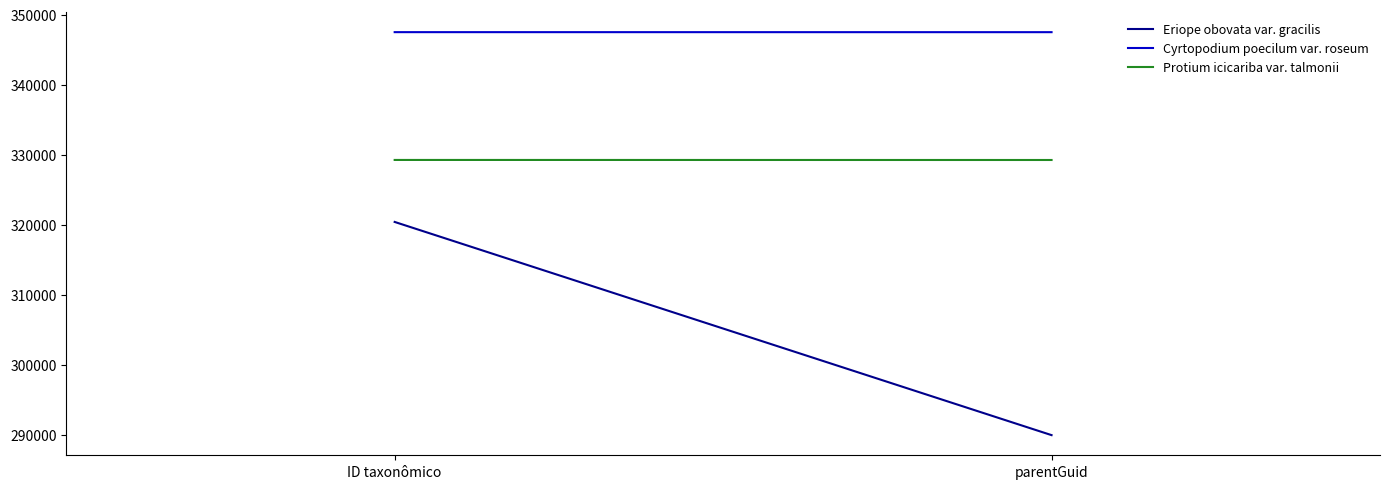

What is the difference between the highest and lowest values at ID taxonômico?

27108